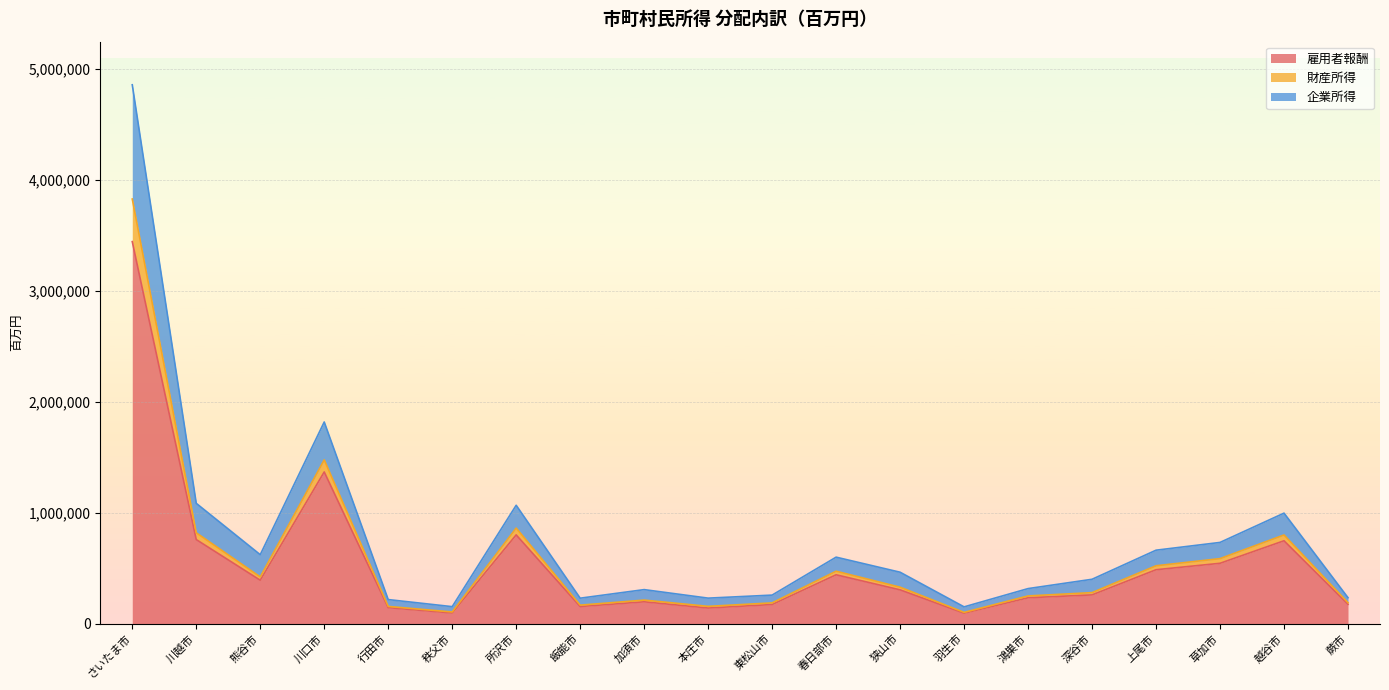

Does the chart display data point markers on the line(s)?

No